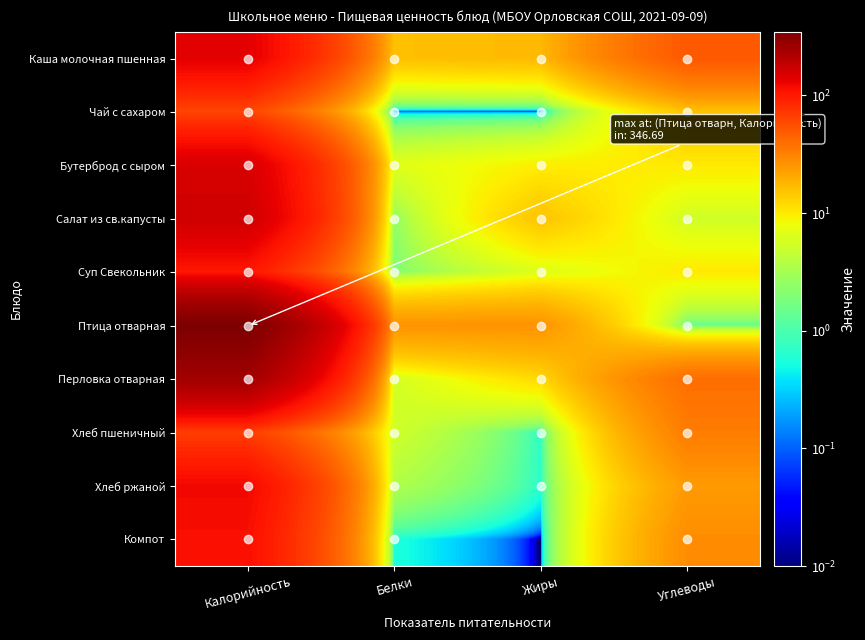

How many data points does each series have?

4